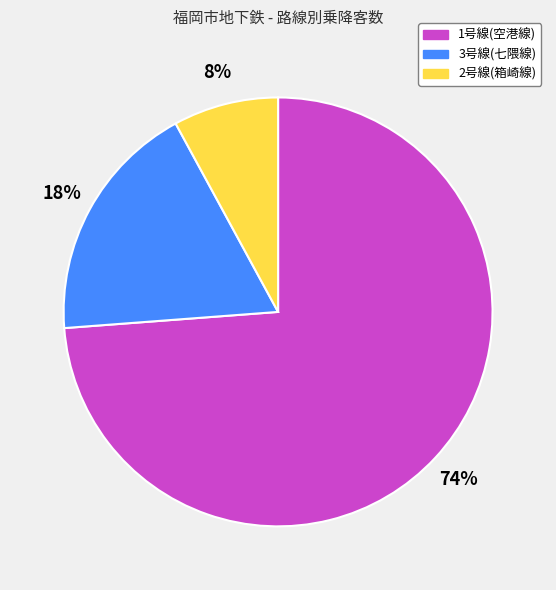

Combined, do 1号線(空港線) and 2号線(箱崎線) account for over 50%?

Yes